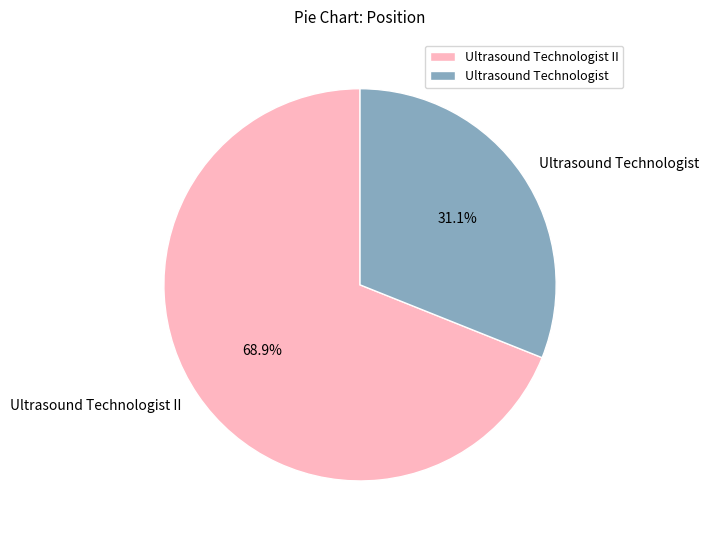

Rank the categories by value from highest to lowest.

Ultrasound Technologist II, Ultrasound Technologist